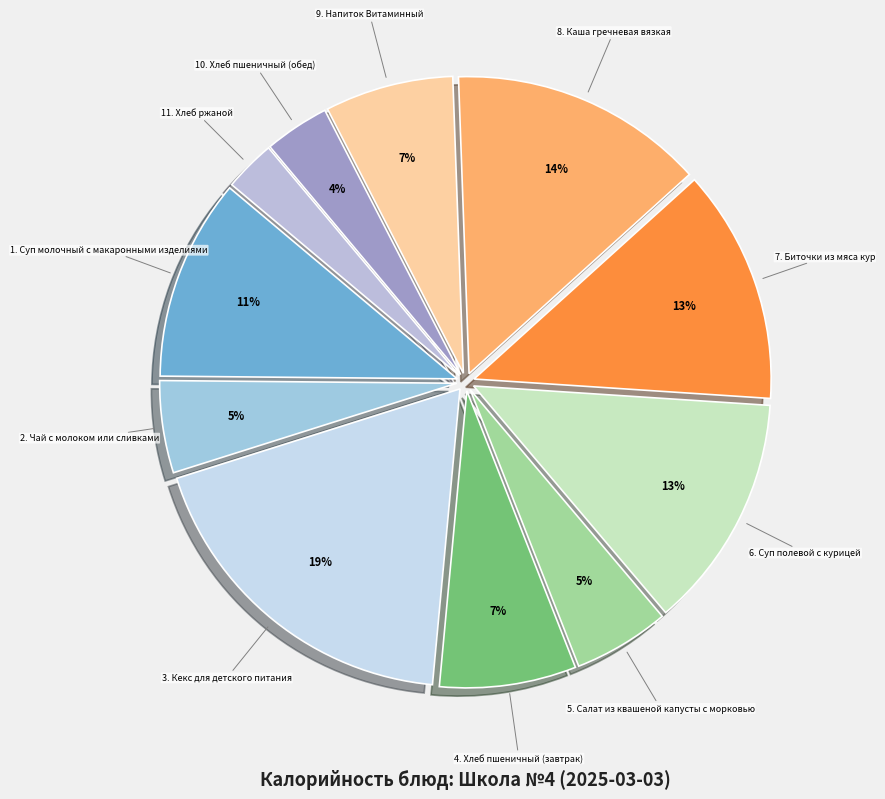

Combined, do 4. Хлеб пшеничный (завтрак) and 10. Хлеб пшеничный (обед) account for over 50%?

No